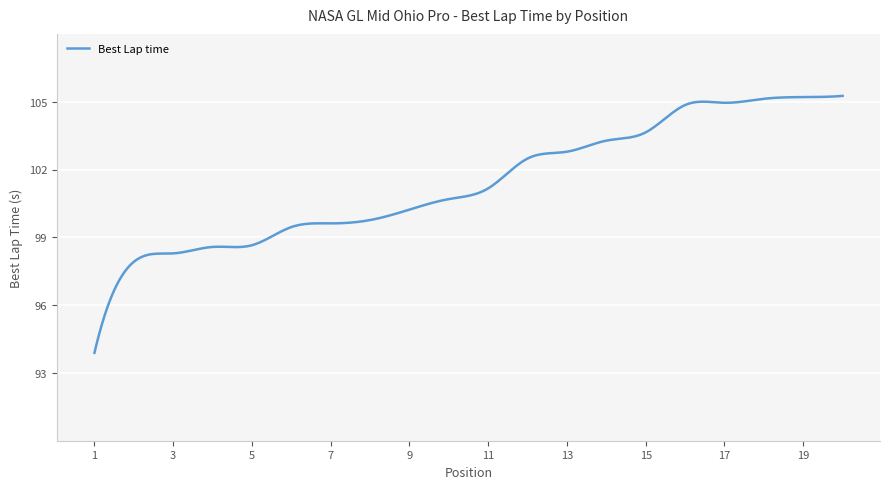

What is the minimum value shown in the chart?

93.9